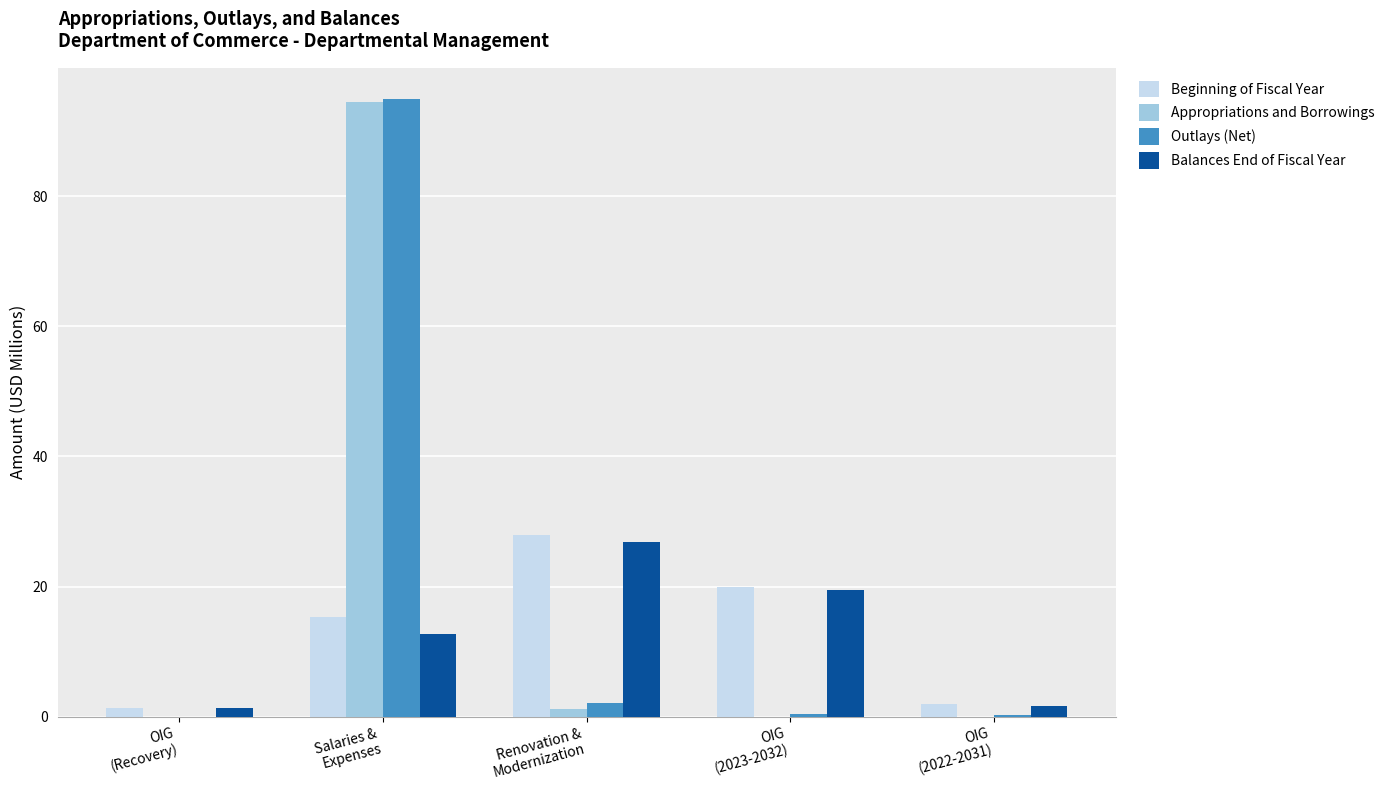

What is the greatest value displayed?

94.9